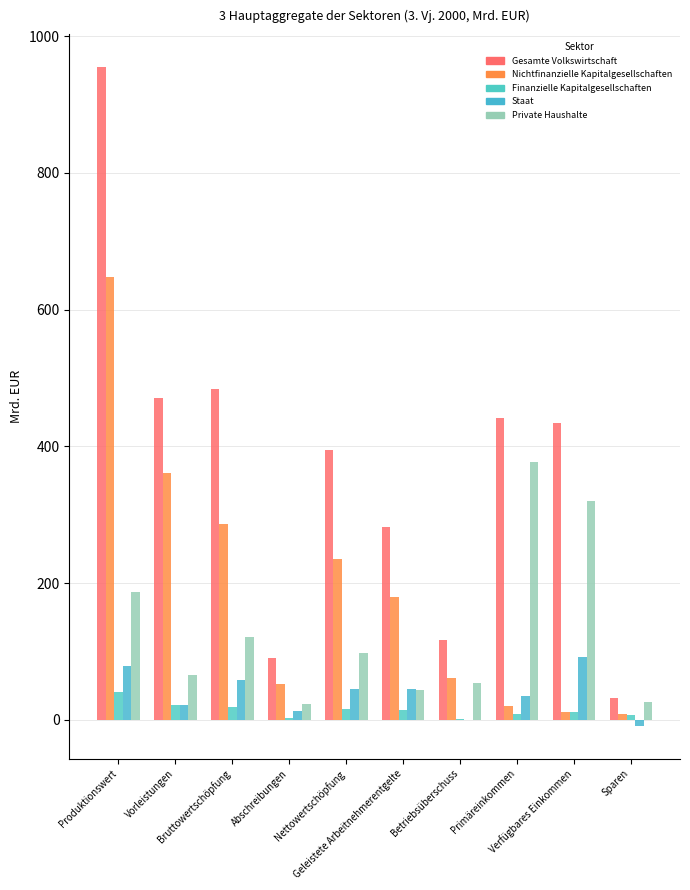

Is it true that Nichtfinanzielle Kapitalgesellschaften equals 361.5 at Vorleistungen?

True